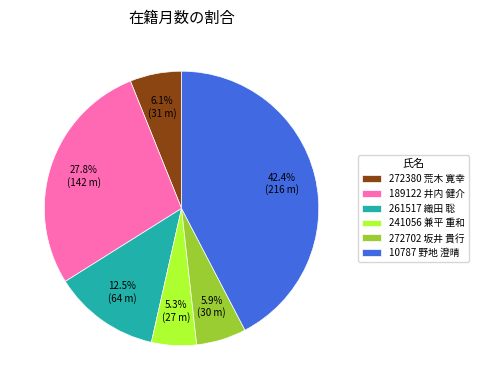

Which has a higher value, 189122 井内 健介 or 10787 野地 澄晴?

10787 野地 澄晴